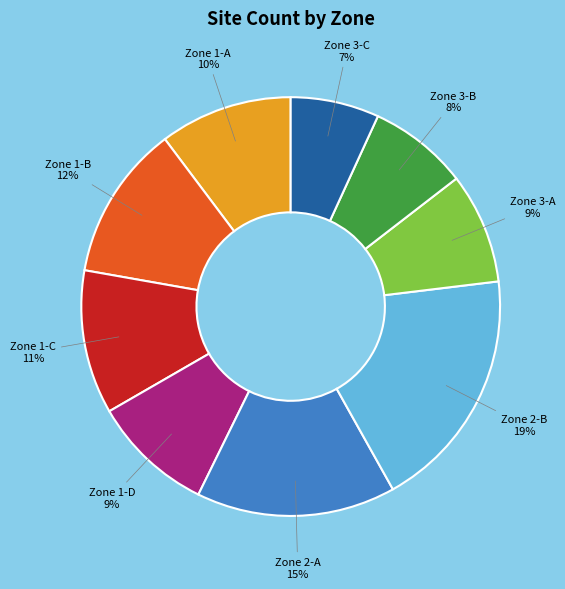

Do Zone 2-B and Zone 1-A together represent more than half of the pie?

No